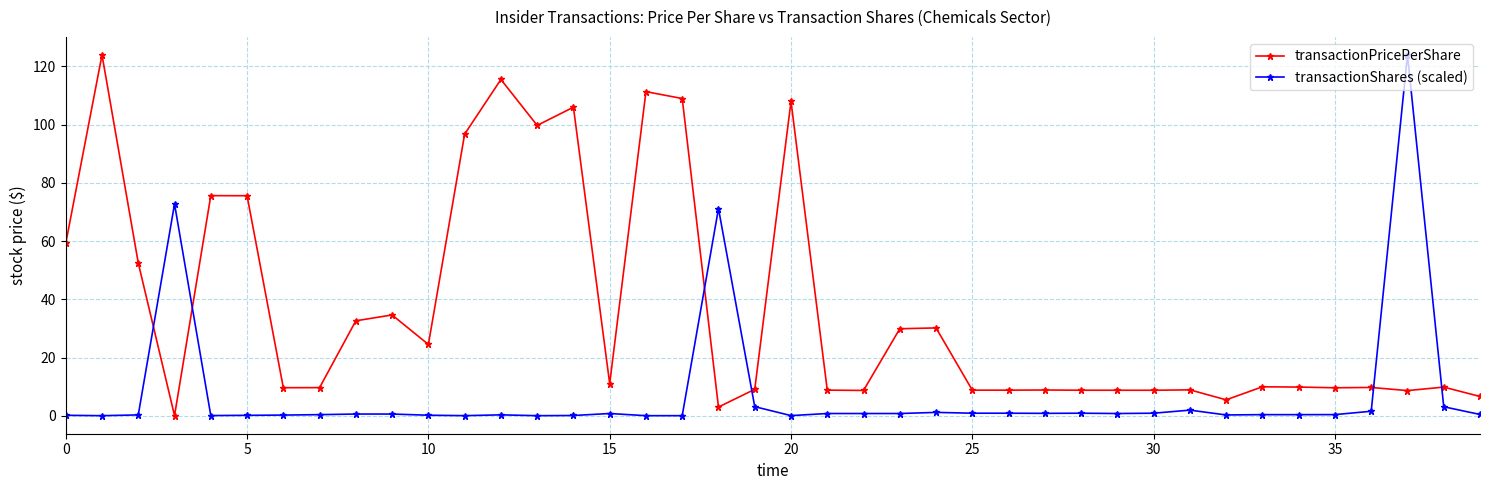

True or false: transactionPricePerShare has more than 2 points higher than both neighbors.

True